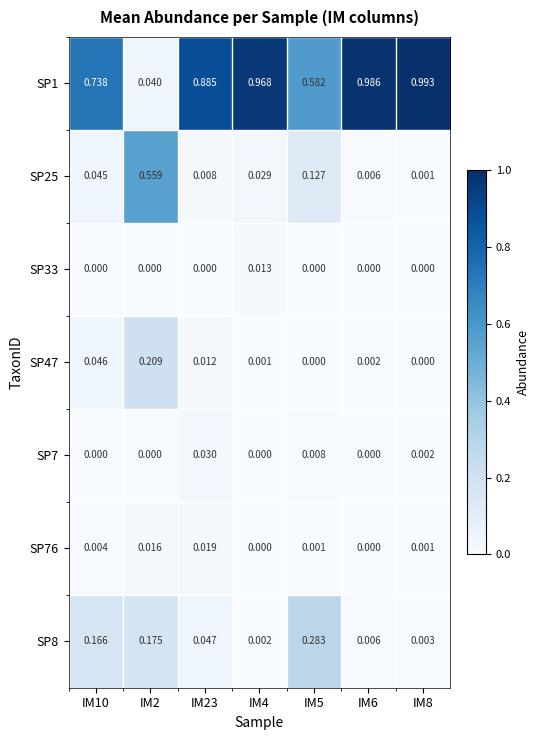

Is the value of SP7 at IM10 greater than the value of SP1 at IM4?

No